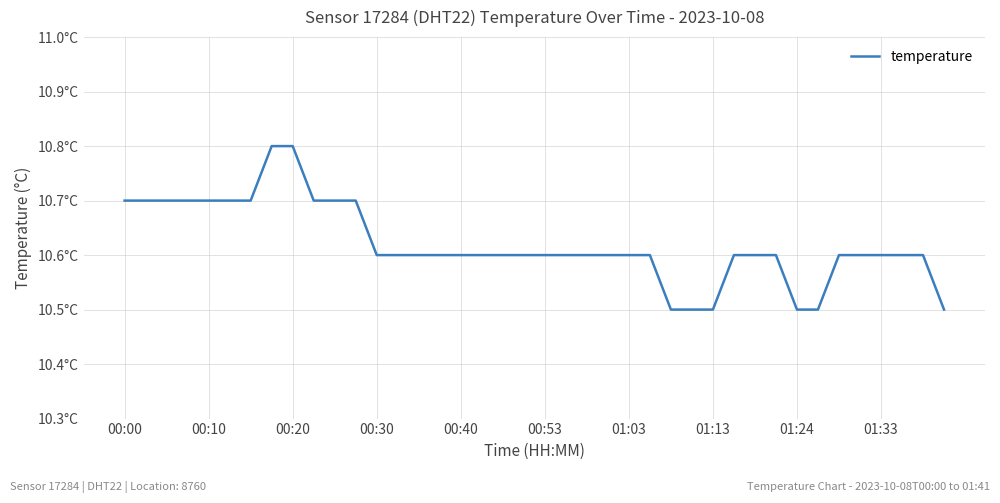

Does the chart display data point markers on the line(s)?

No